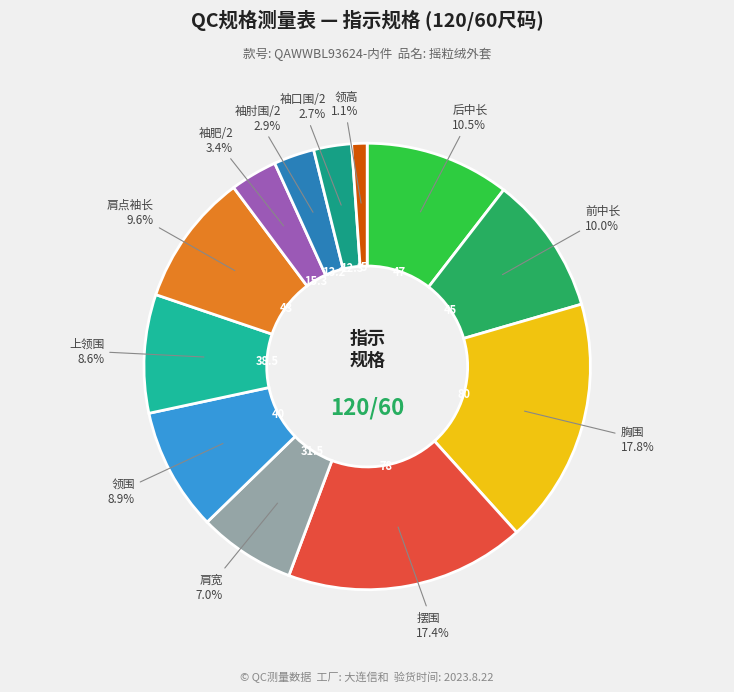

Which slice is the smallest?

领高